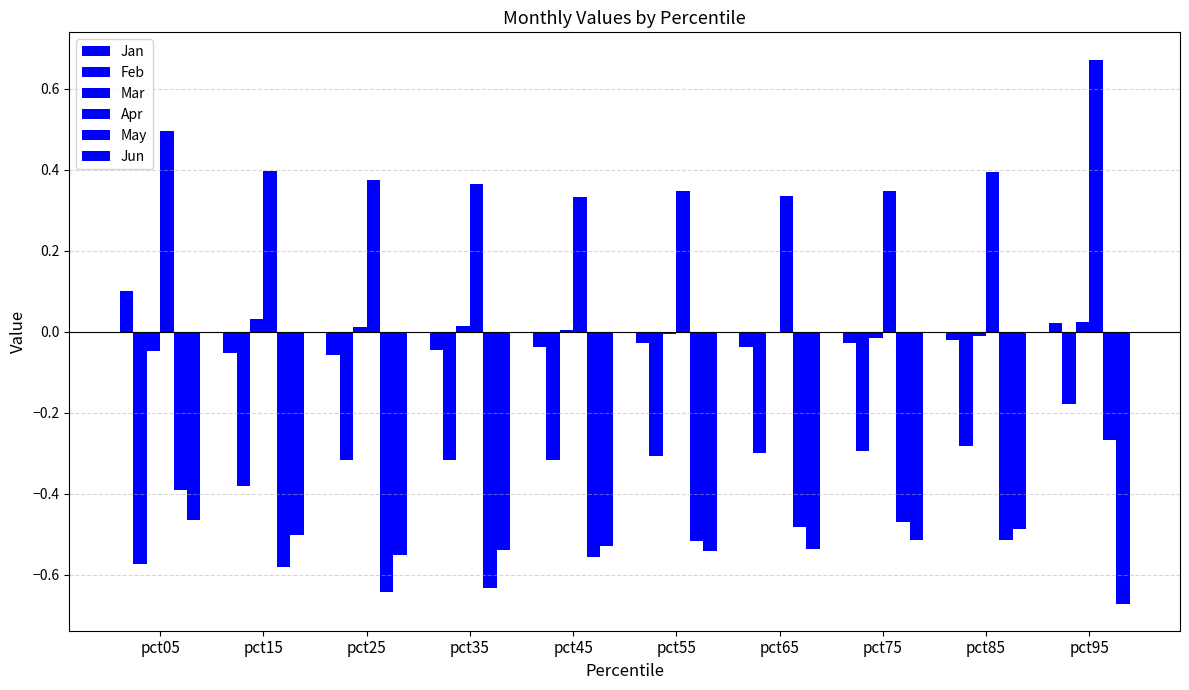

What is the highest value of the May series?

-0.3